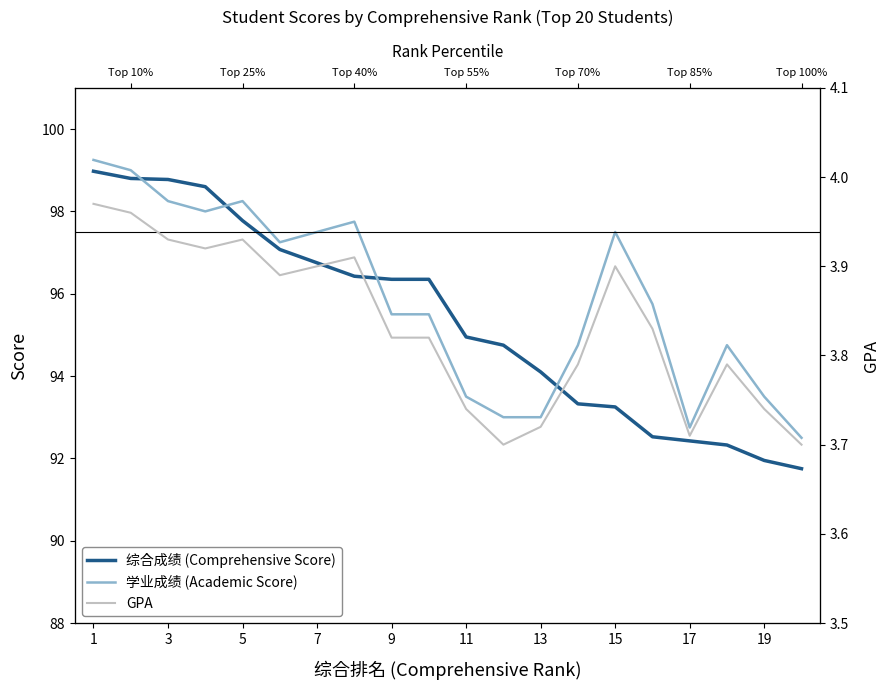

The 综合成绩 (Comprehensive Score) series shows 25.9 at 13. True or false?

False